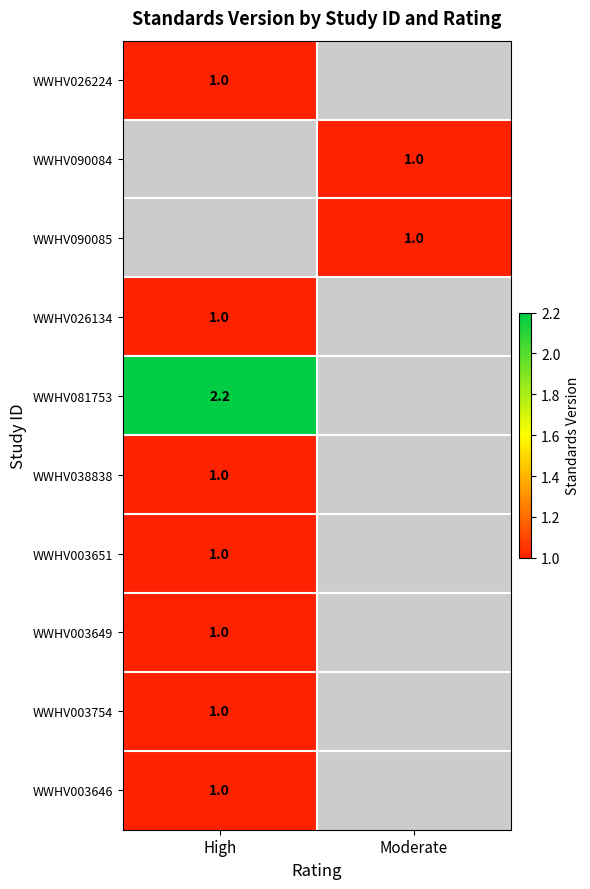

True or false: WWHV003754 has a value of 1.0 at High.

True